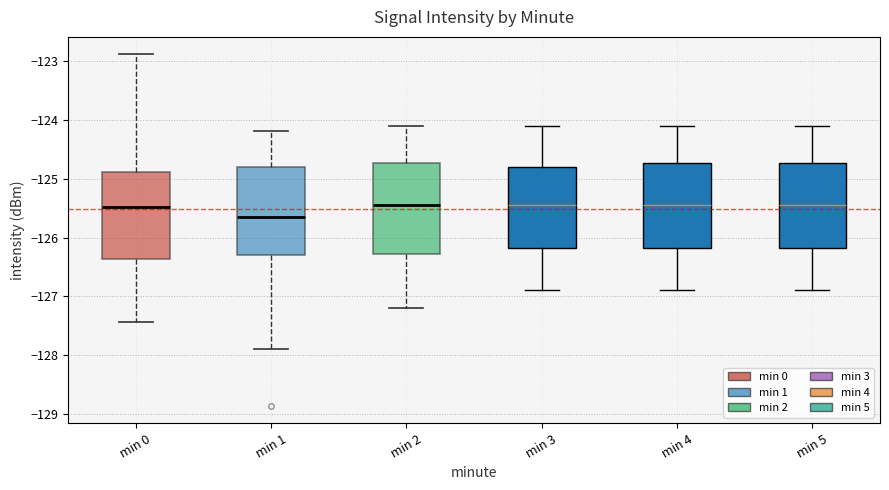

Reading left to right, transcribe this box plot: for each box, give where its median line is, the range the box spans, and where its two whiskers end, as read against the y-axis. The values are not printed on the chart, so give them approximately, as read against the axis.

min 0: median -125.5, box -126.4 to -124.9, whiskers -127.4 to -122.9
min 1: median -125.6, box -126.3 to -124.8, whiskers -127.9 to -124.2
min 2: median -125.4, box -126.3 to -124.7, whiskers -127.2 to -124.1
min 3: median -125.4, box -126.2 to -124.8, whiskers -126.9 to -124.1
min 4: median -125.4, box -126.2 to -124.7, whiskers -126.9 to -124.1
min 5: median -125.4, box -126.2 to -124.7, whiskers -126.9 to -124.1